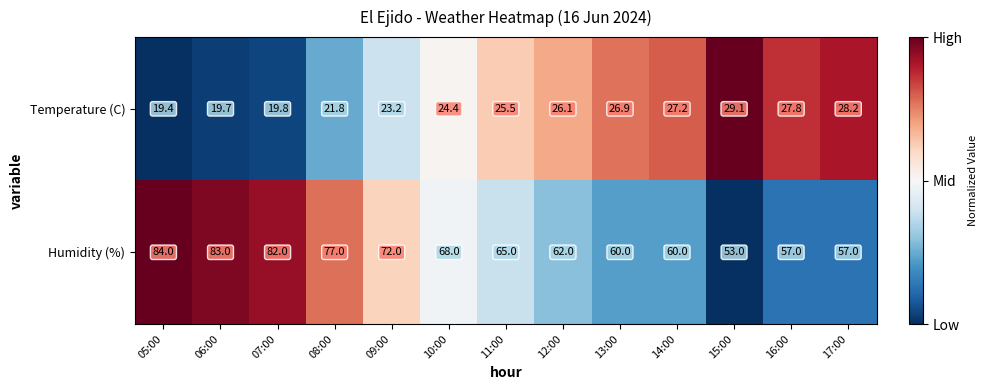

Reading right to left, extract all data points from this chart.

Temperature (C): 17:00=28.2	16:00=27.8	15:00=29.1	14:00=27.2	13:00=26.9	12:00=26.1	11:00=25.5	10:00=24.4	09:00=23.2	08:00=21.8	07:00=19.8	06:00=19.7	05:00=19.4
Humidity (%): 17:00=57.0	16:00=57.0	15:00=53.0	14:00=60.0	13:00=60.0	12:00=62.0	11:00=65.0	10:00=68.0	09:00=72.0	08:00=77.0	07:00=82.0	06:00=83.0	05:00=84.0